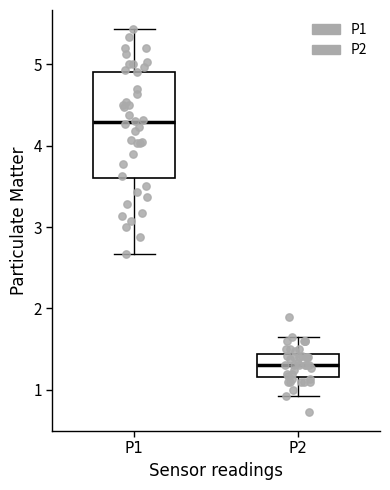

Reading left to right, transcribe this box plot: for each box, give where its median line is, the range the box spans, and where its two whiskers end, as read against the y-axis. The values are not printed on the chart, so give them approximately, as read against the axis.

P1: median 4.3, box 3.6 to 4.9, whiskers 2.7 to 5.4
P2: median 1.3, box 1.2 to 1.4, whiskers 0.9 to 1.7